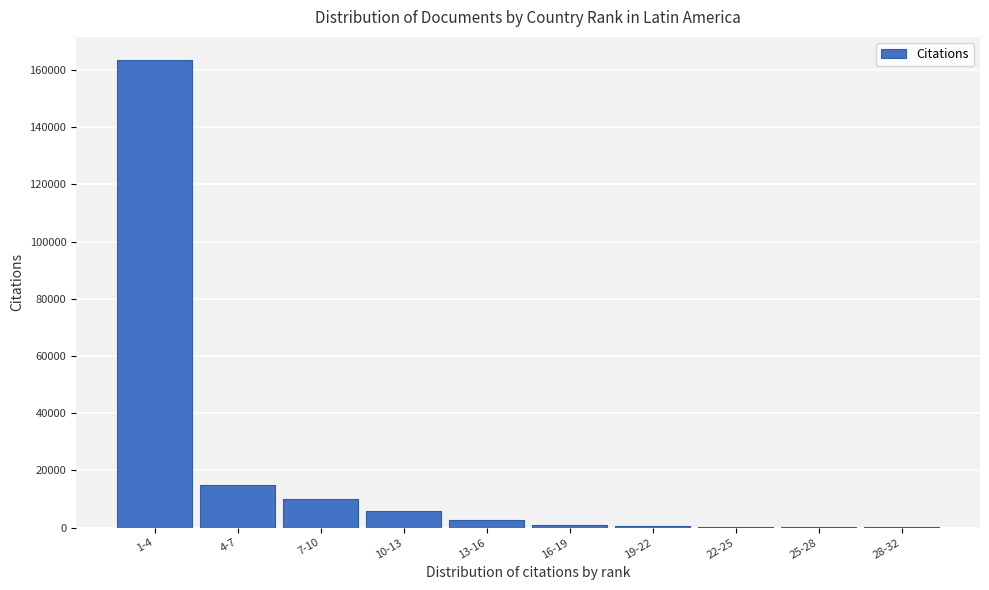

What is the sum of all values?

198746